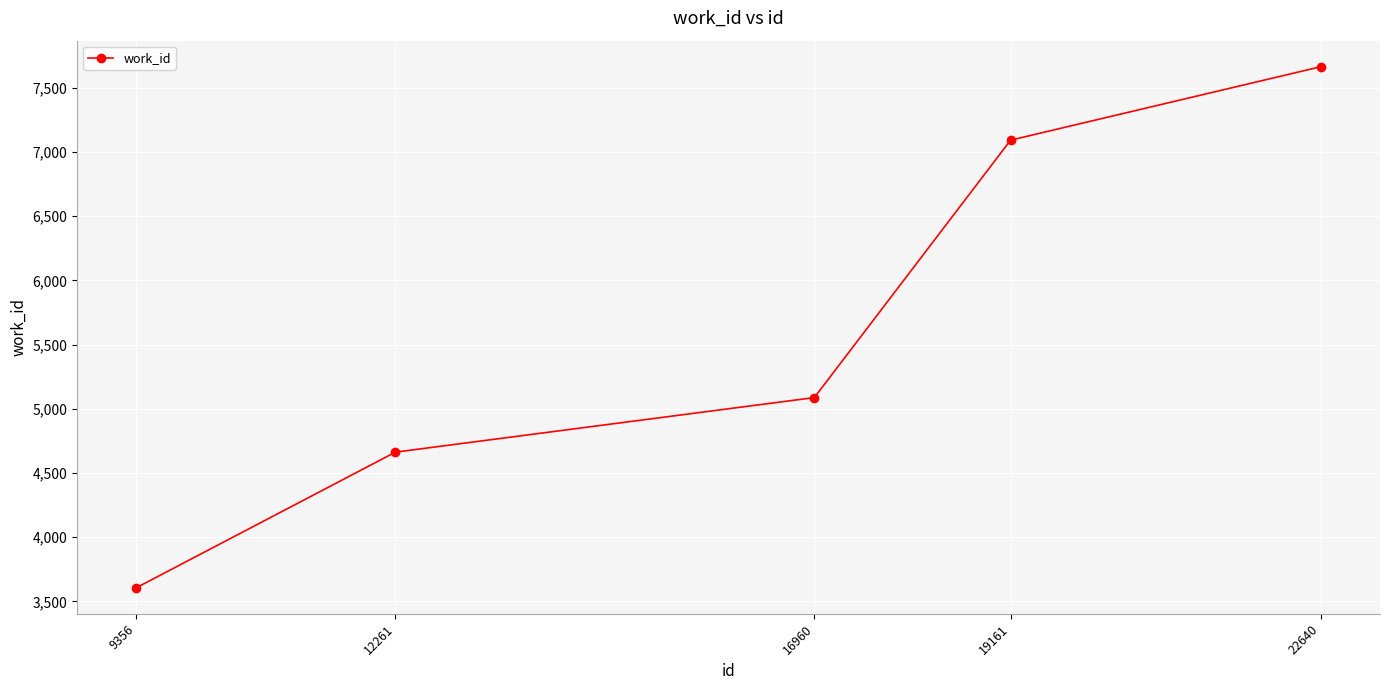

What is the value of the 3rd point from the left?

5088